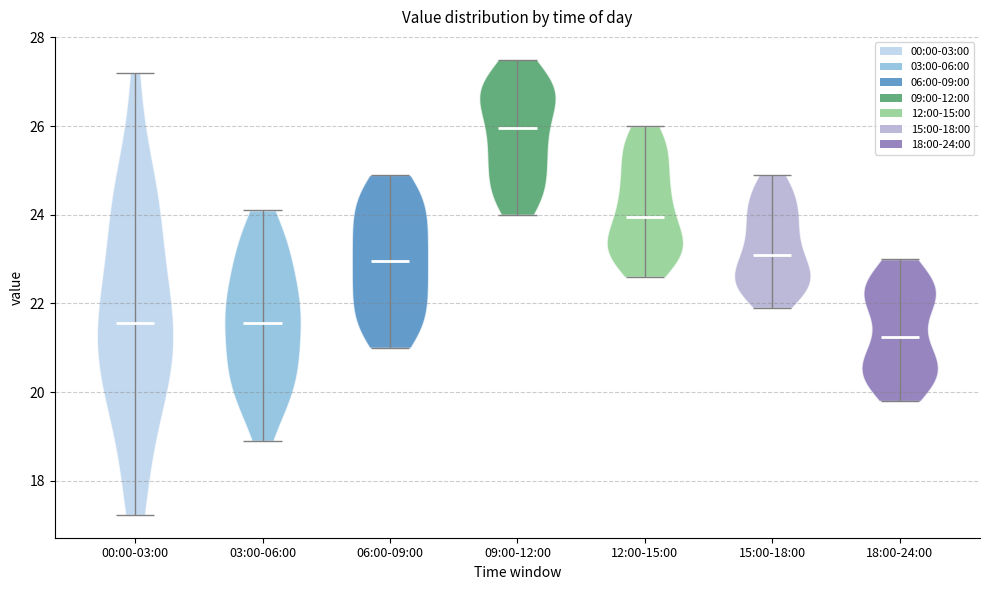

Which violin has the lowest median line?

18:00-24:00